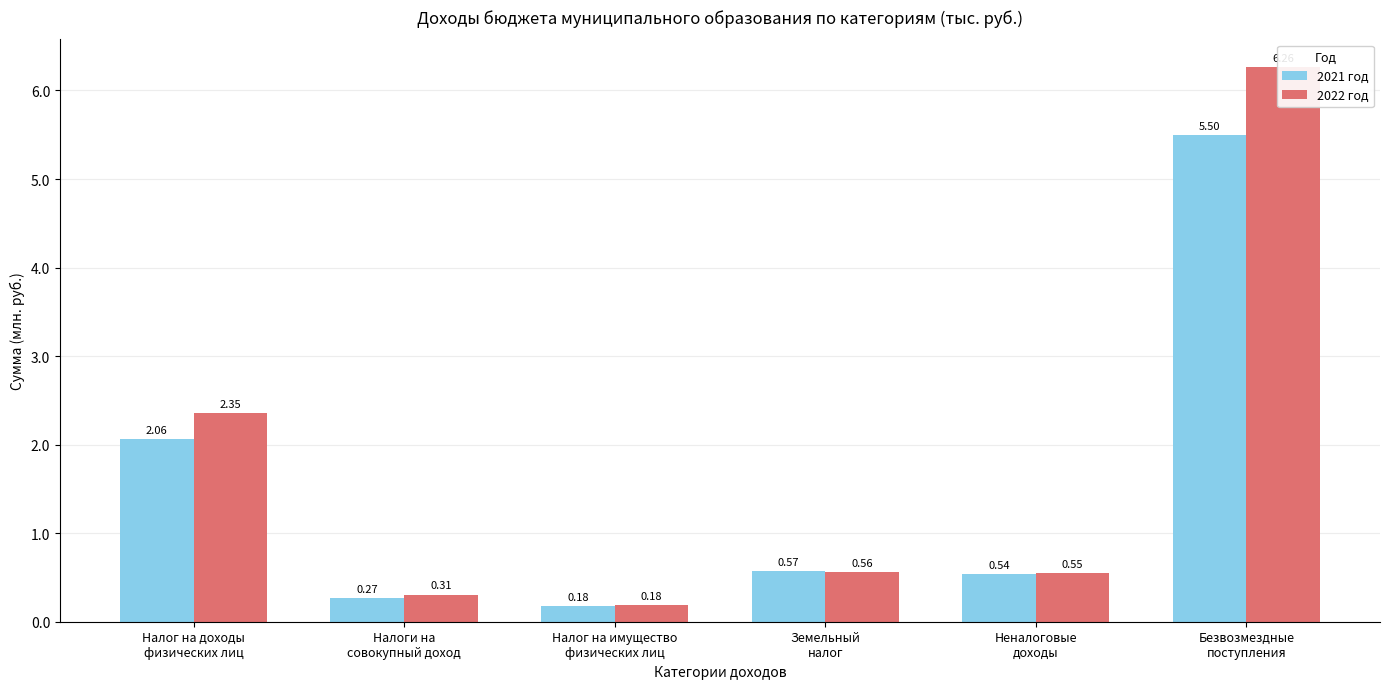

Reading right to left, transcribe all the data shown in this chart.

2021 год: 5499055.2	536128.3	569608.8	177718.1	270666.7	2062516.2
2022 год: 6263830.5	547156.8	561794.6	184668.6	306900.5	2352010.4